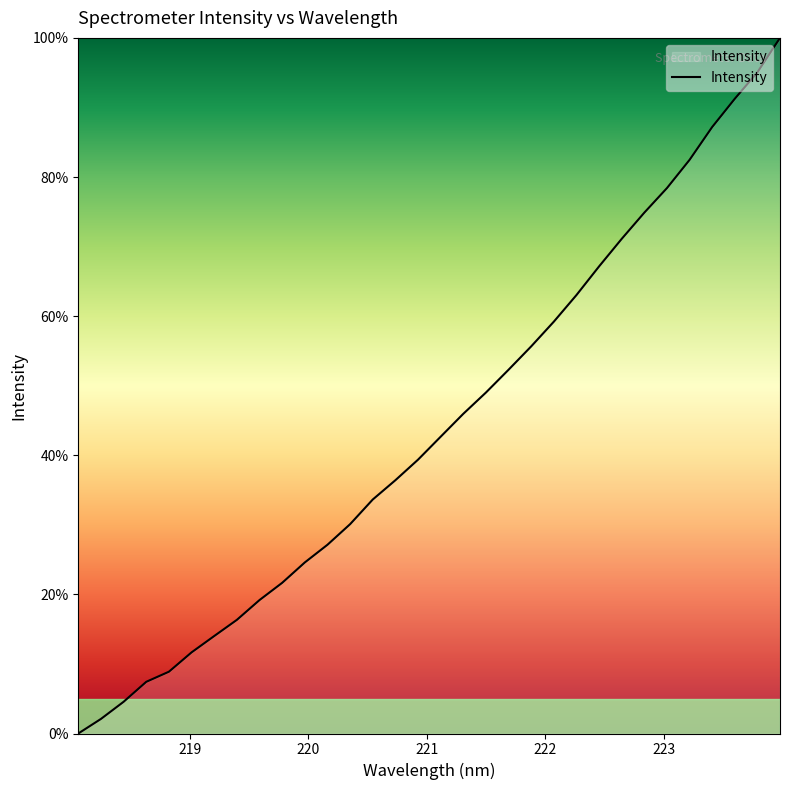

What is the greatest value displayed?

100.0